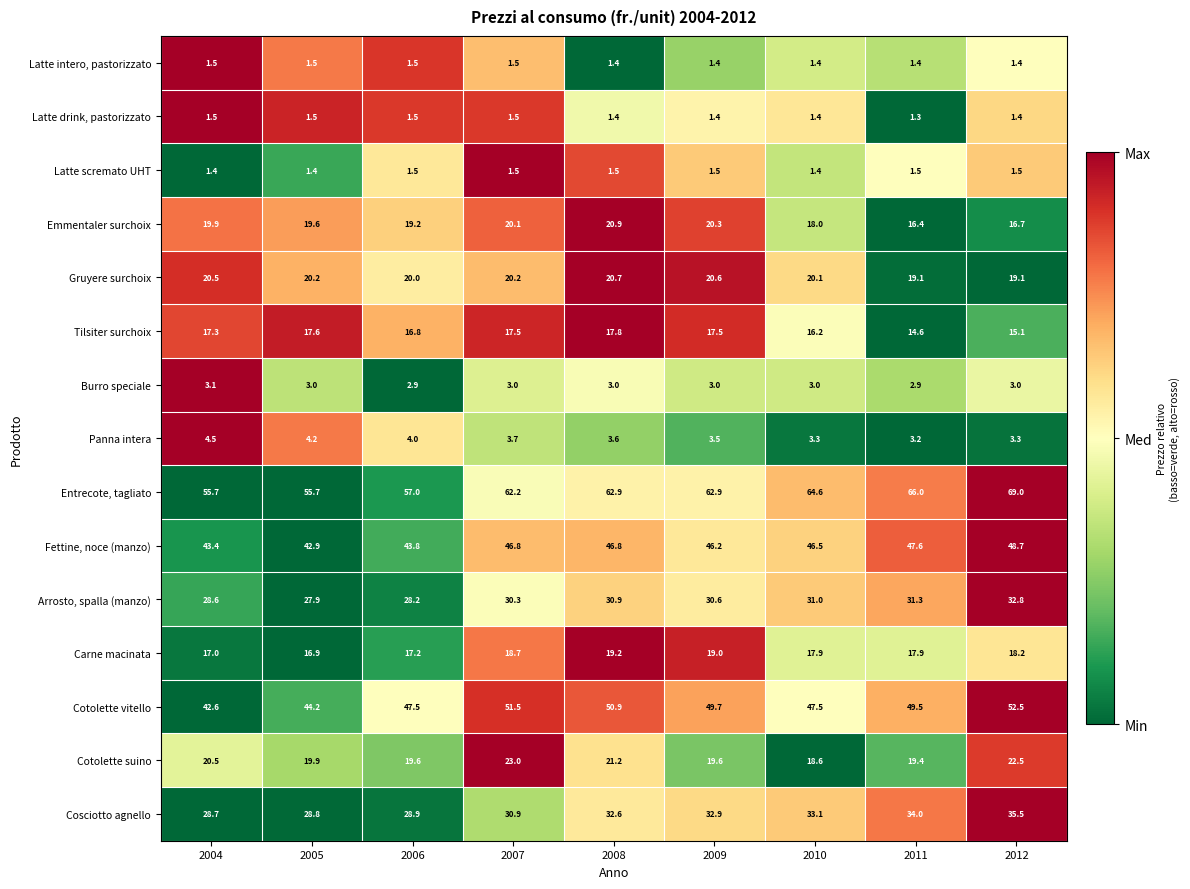

Count the number of data series in this chart.

15